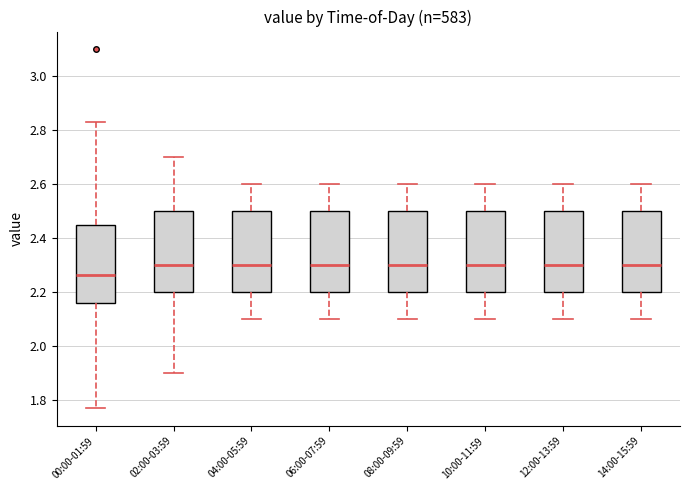

Which box's median line is the lowest?

00:00-01:59